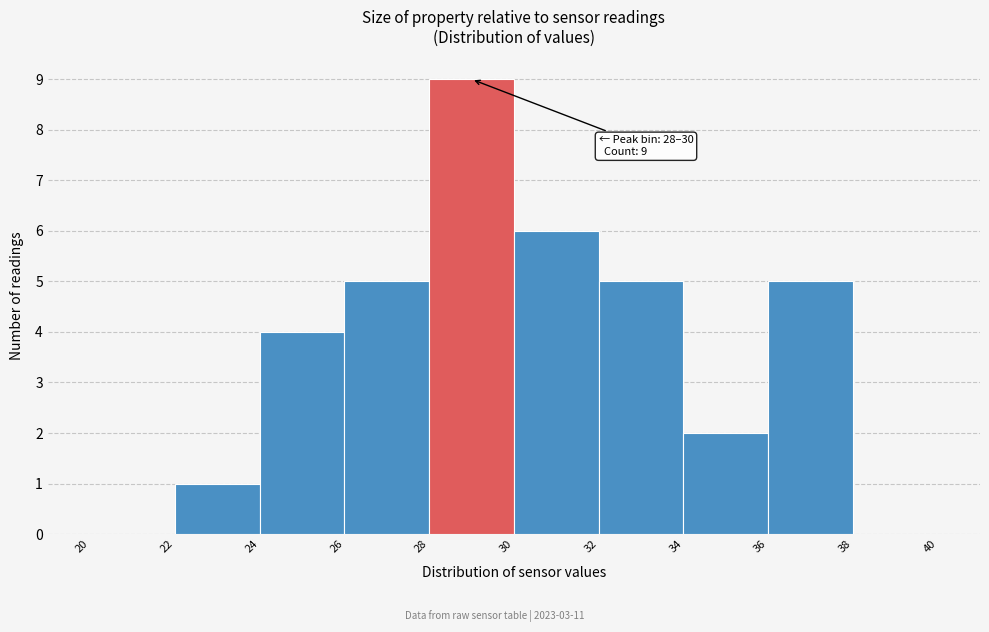

Which range on the x-axis has the tallest bar?

28 to 30